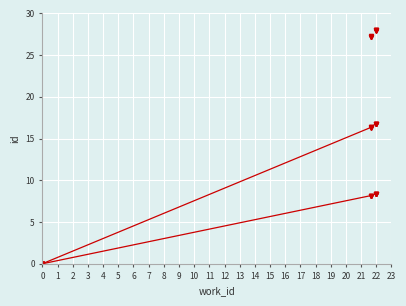

How many data points are less than 16?

3